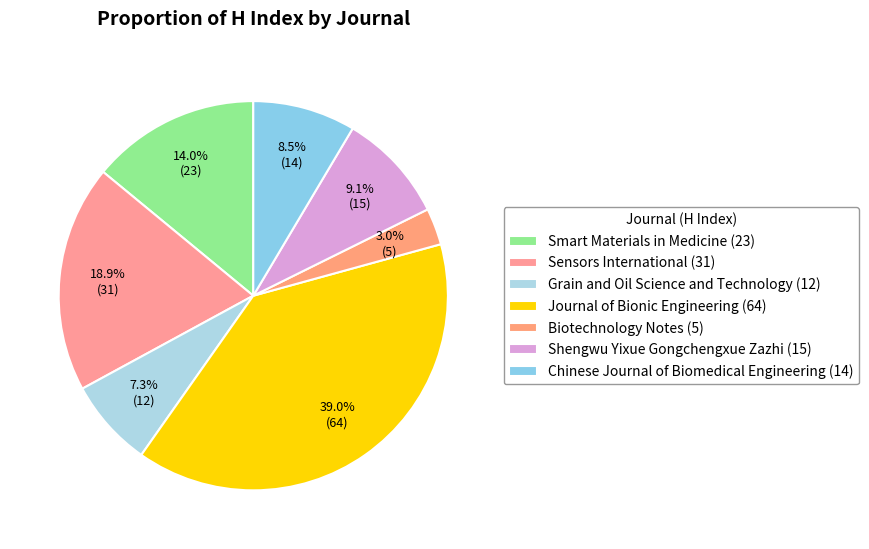

Which has a higher value, Journal of Bionic Engineering or Sensors International?

Journal of Bionic Engineering